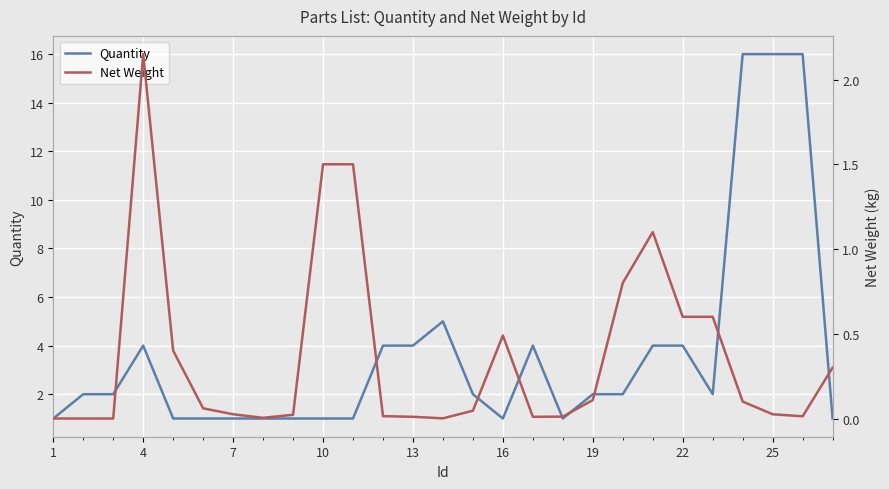

The value of Net Weight at 10 is 1.0. True or false?

False